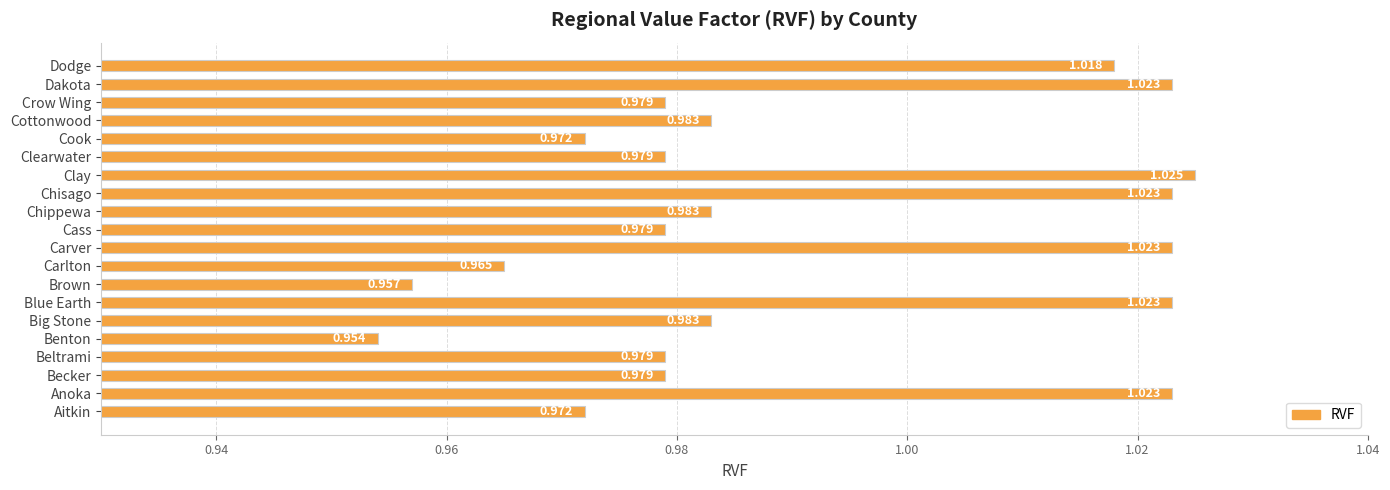

At which label is the value closest to 0?

Benton